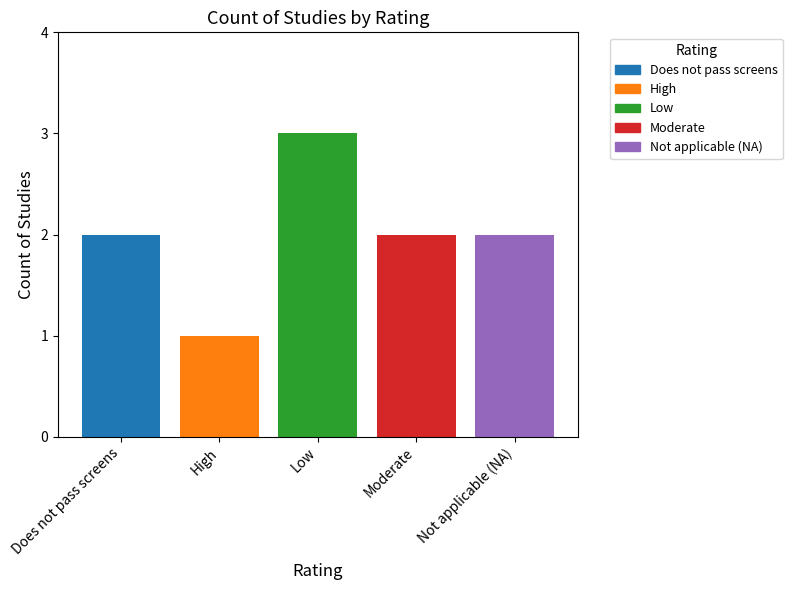

What is the maximum value shown in the chart?

3